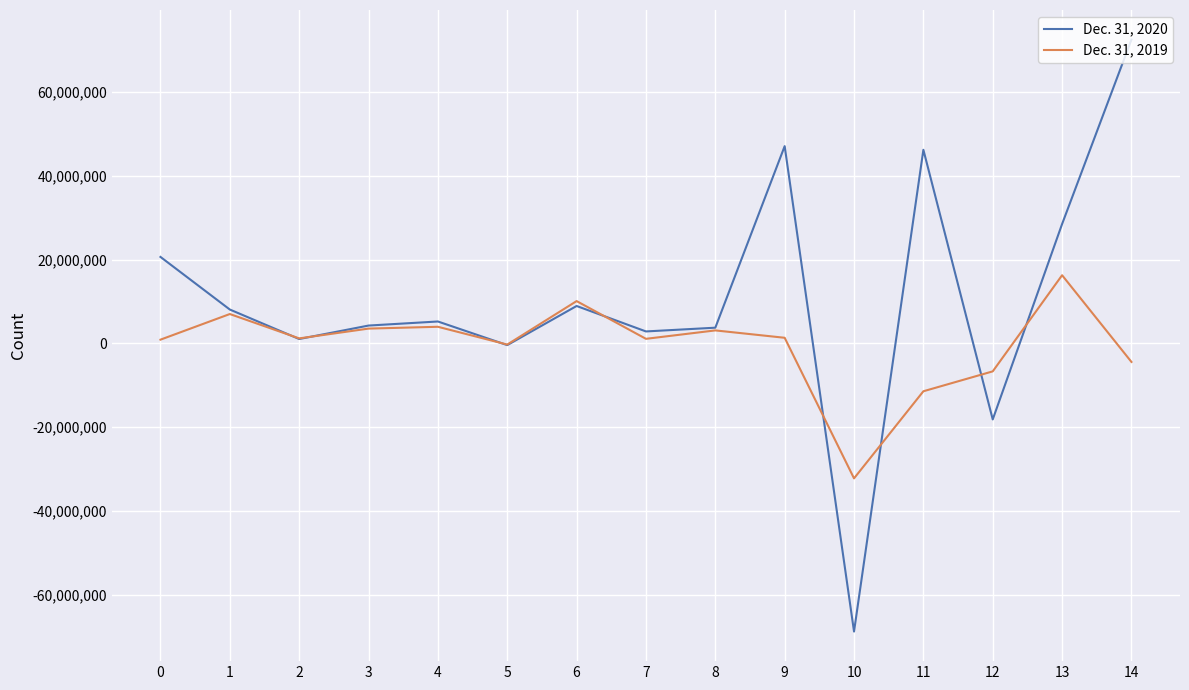

The value of Dec. 31, 2019 at 12 is -6658000. True or false?

True